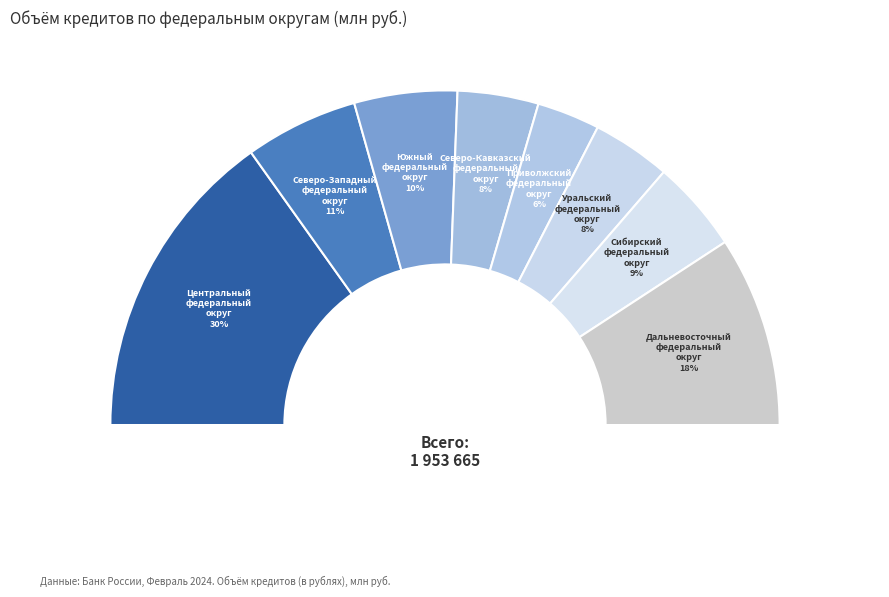

The Южный
федеральный
округ slice represents 10% of the pie. True or false?

True